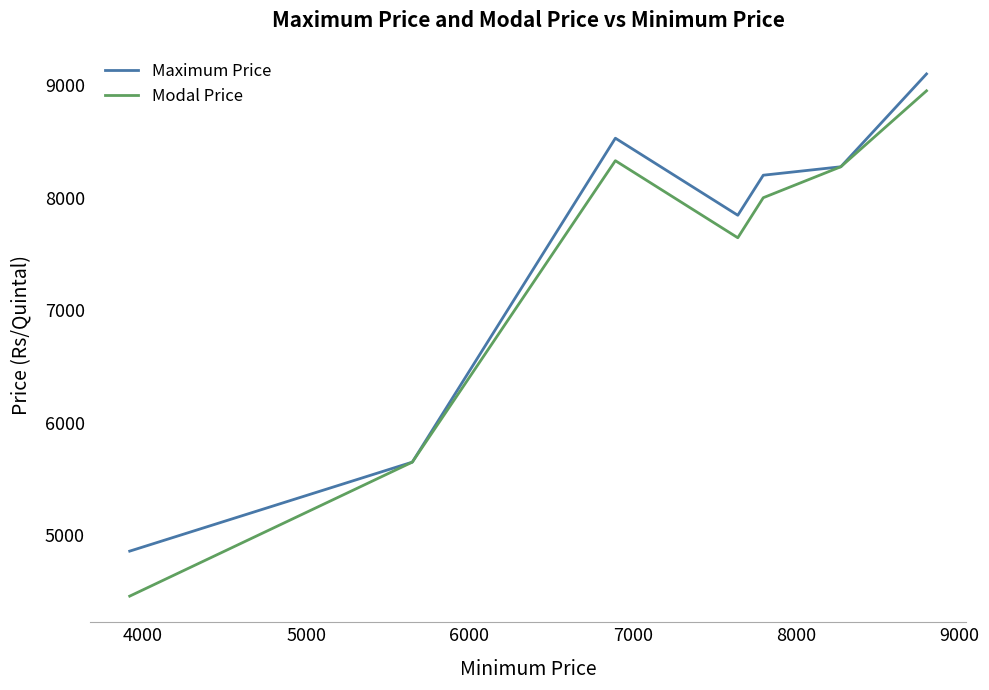

What is the smallest value displayed?

4459